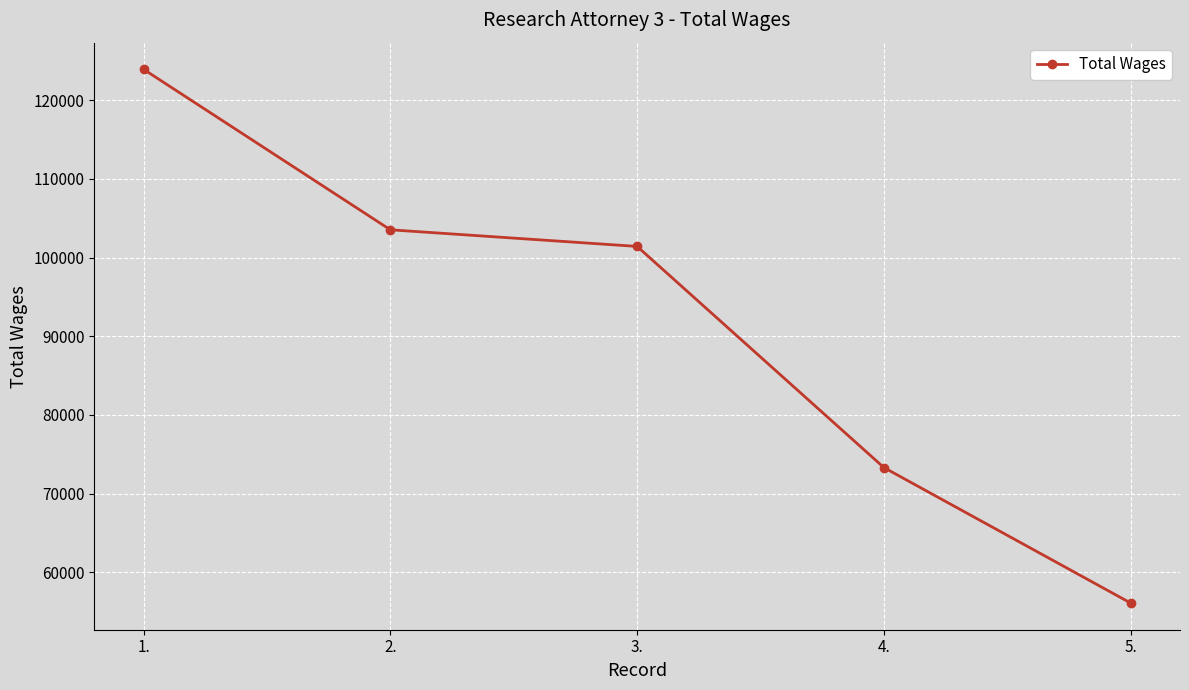

What position from the right is 3.?

3